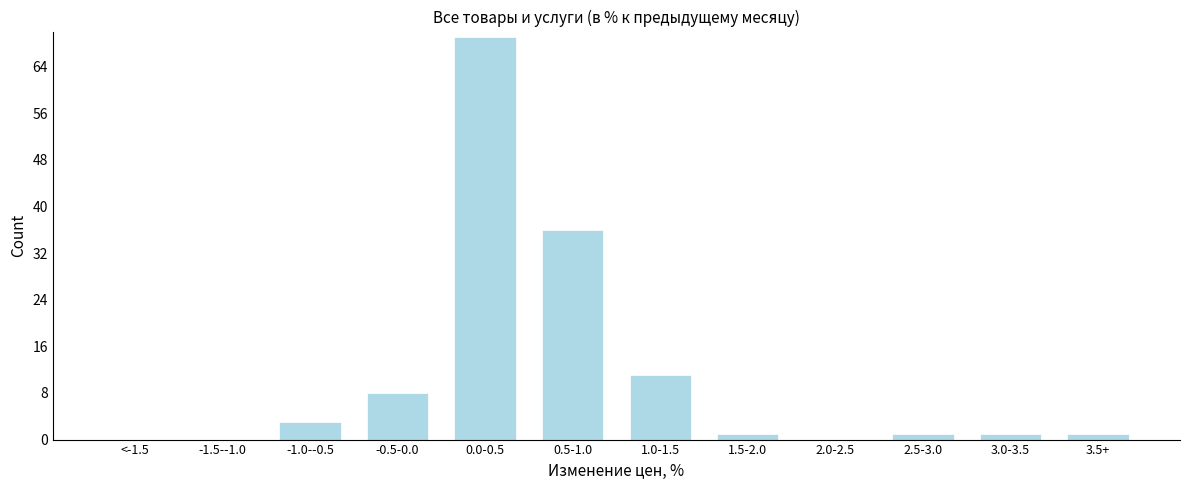

Reading right to left, what are all the values shown in this chart?

3.5+=1	3.0-3.5=1	2.5-3.0=1	2.0-2.5=0	1.5-2.0=1	1.0-1.5=11	0.5-1.0=36	0.0-0.5=69	-0.5-0.0=8	-1.0--0.5=3	-1.5--1.0=0	<-1.5=0